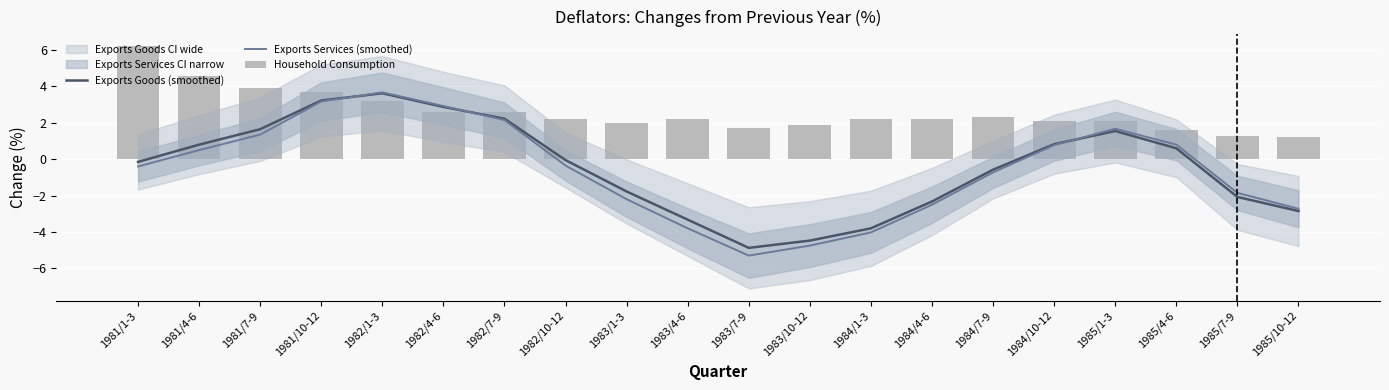

What is the average value of the Exports Goods (smoothed) series?

-0.4